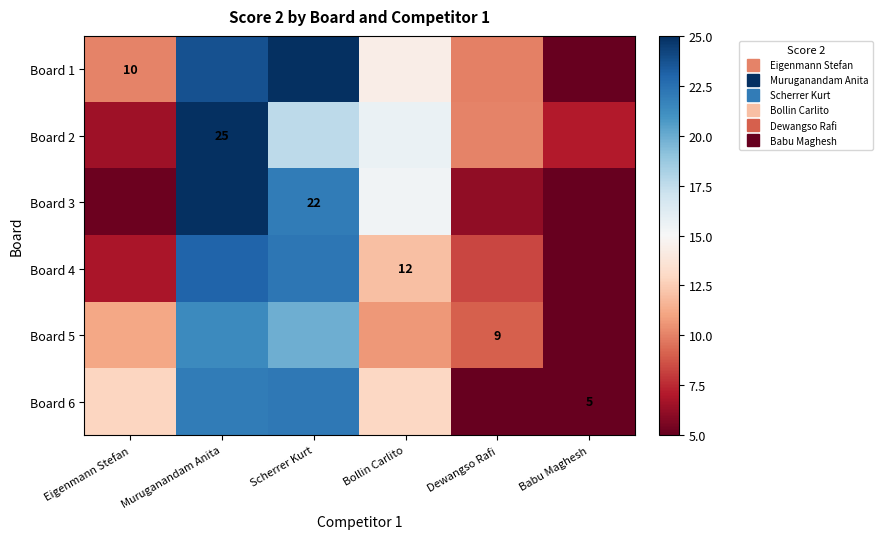

List the labels in order of Board 6 value, largest first.

Scherrer Kurt, Muruganandam Anita, Bollin Carlito, Eigenmann Stefan, Dewangso Rafi, Babu Maghesh